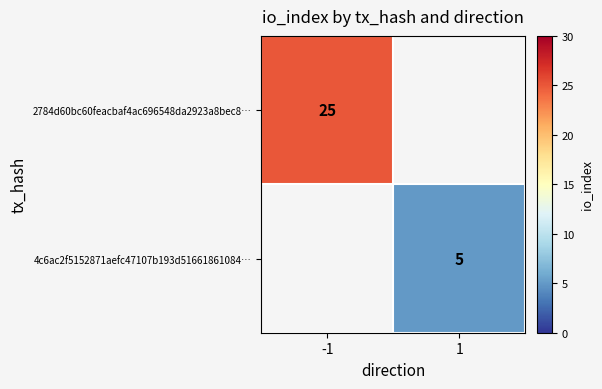

Is the value of 4c6ac2f5152871aefc47107b193d51661861084… at 1 greater than the value of 2784d60bc60feacbaf4ac696548da2923a8bec8… at -1?

No